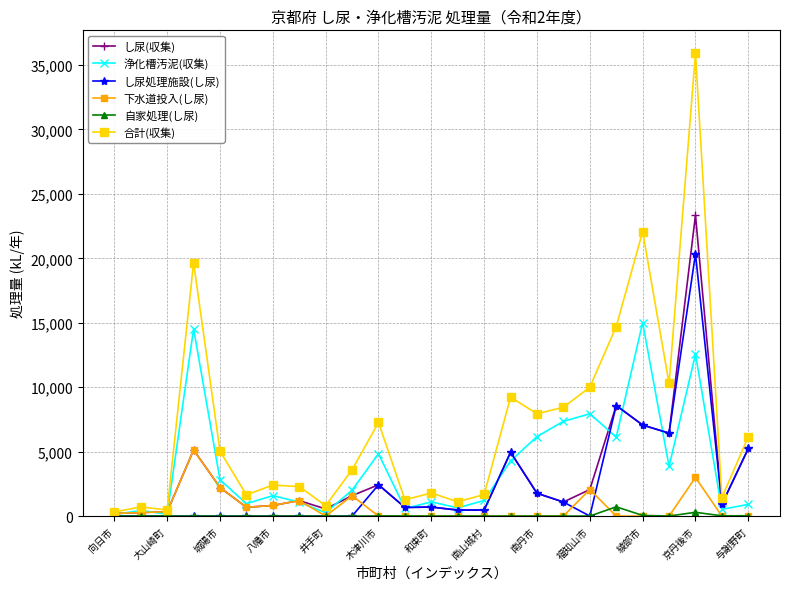

True or false: 浄化槽汚泥(収集) has more than 0 points higher than both neighbors.

True